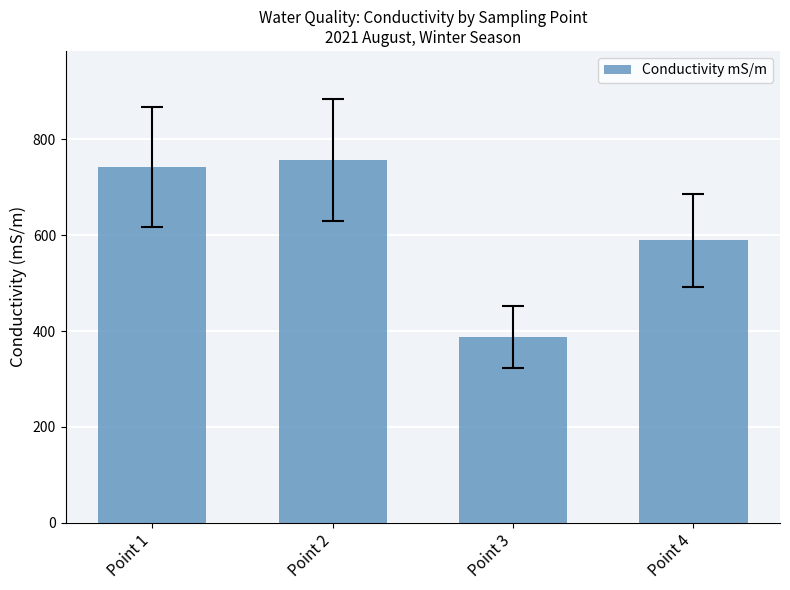

Between Point 3 and Point 1, which is larger?

Point 1